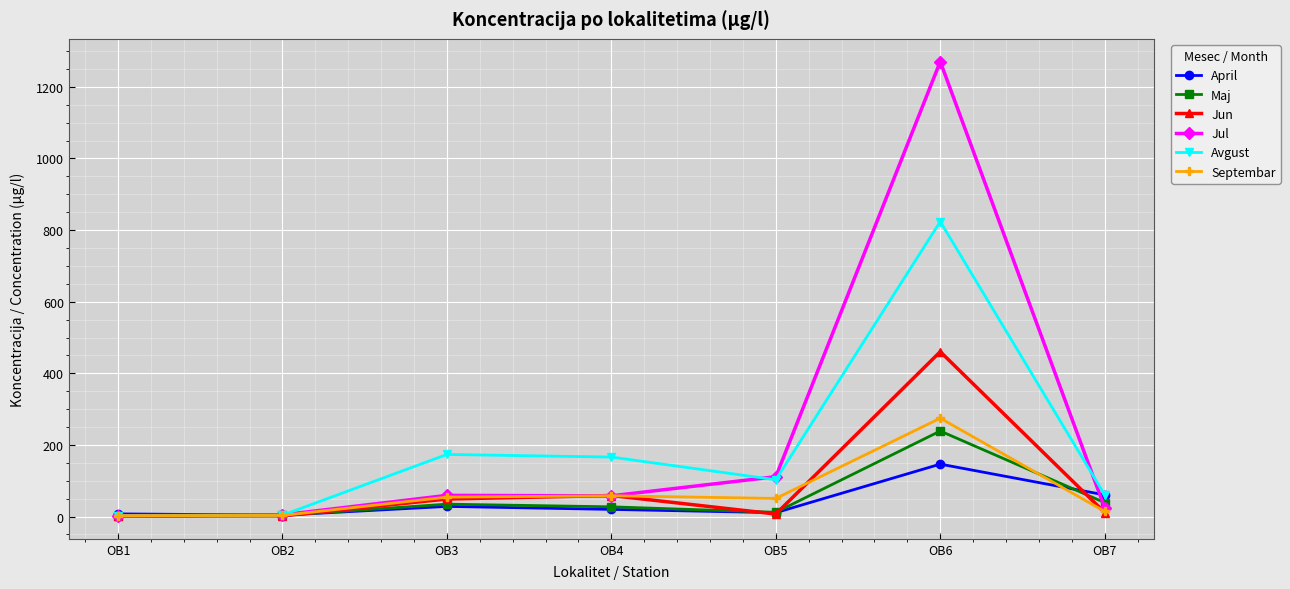

What is the sum of the Septembar values at OB1 and OB2?

5.4